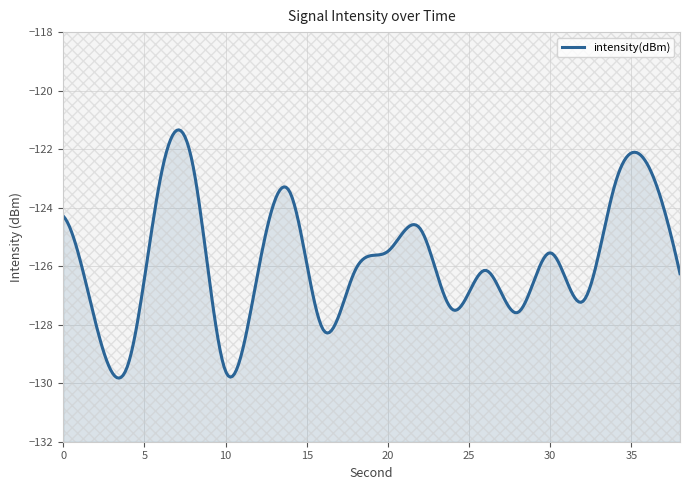

True or false: the data shows -89.5 at 4.

False